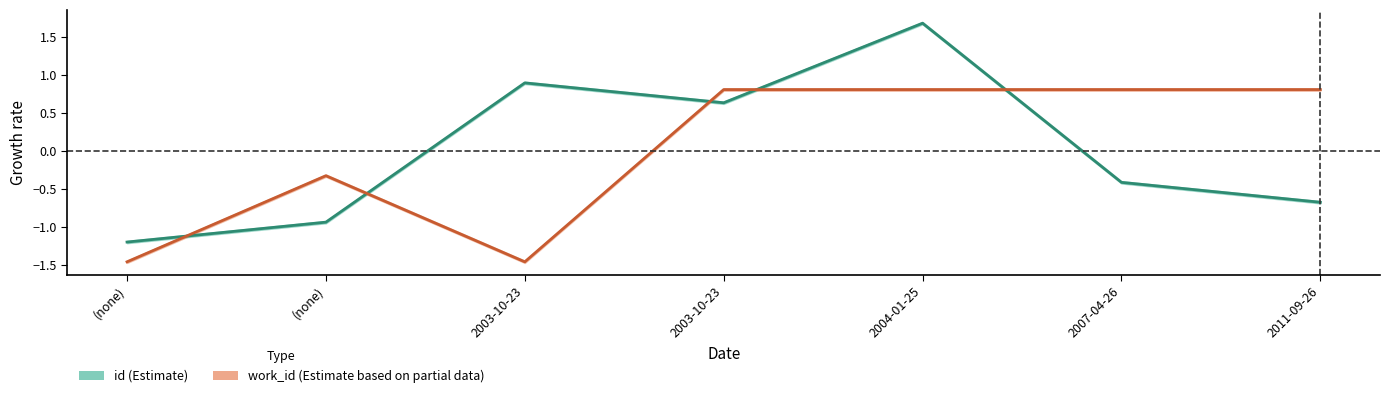

Which has a higher value, 2004-01-25 or 2007-04-26?

2004-01-25